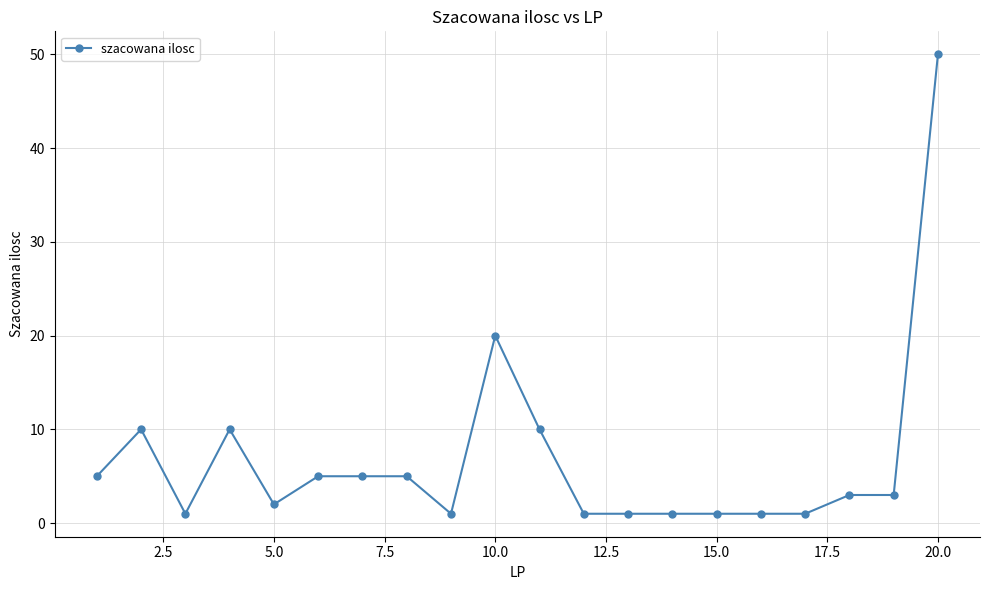

True or false: there are more than 1 points higher than both neighbors.

True